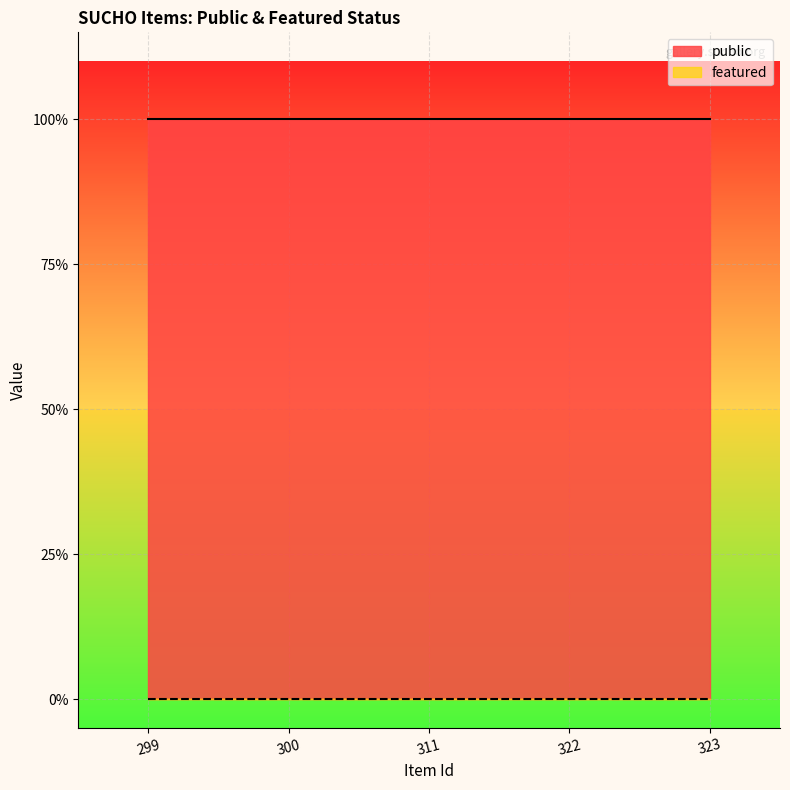

Is the value of public at 323 greater than the value of featured at 300?

Yes